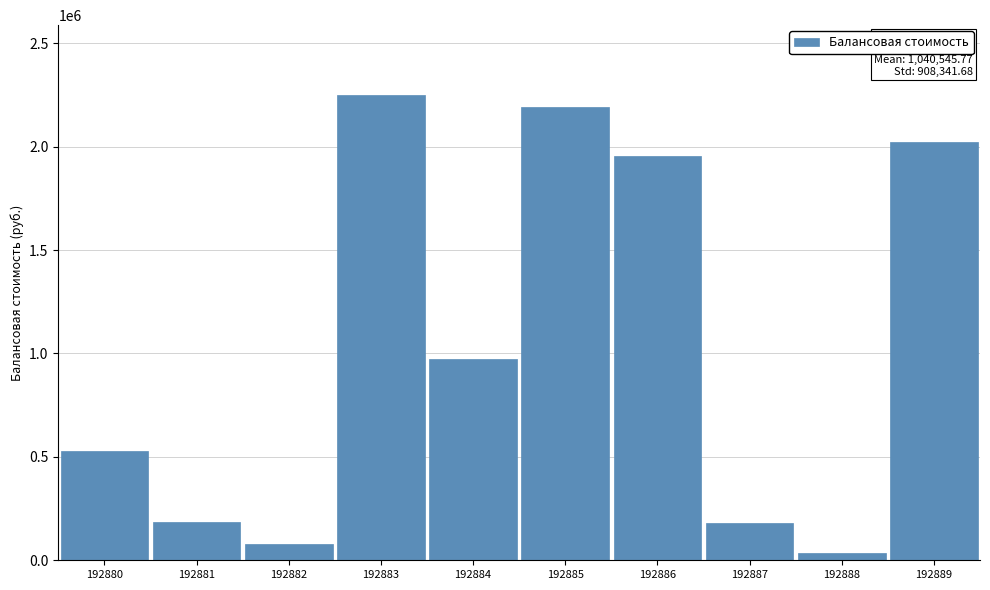

What is the difference between the values at 192885 and 192882?

2113062.4